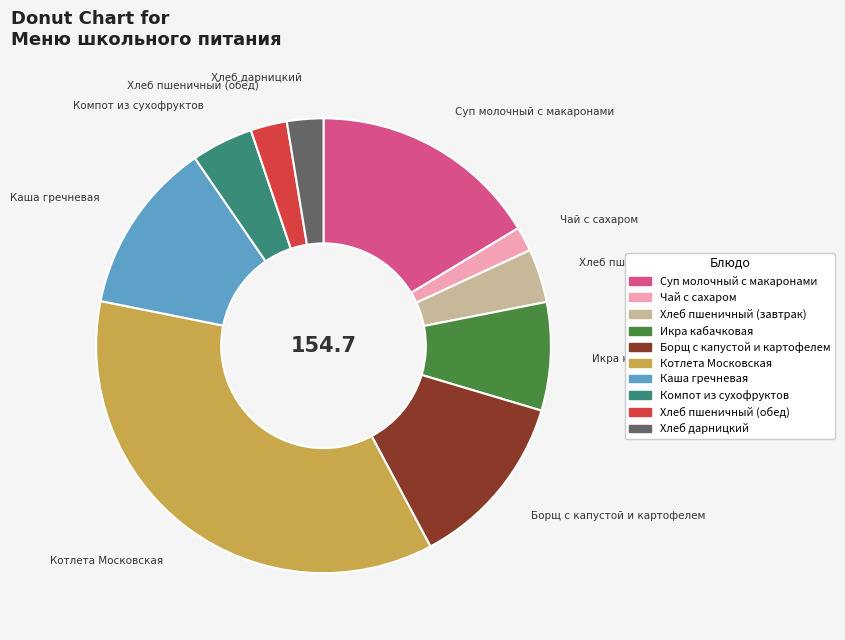

The Котлета Московская slice represents 36% of the pie. True or false?

True